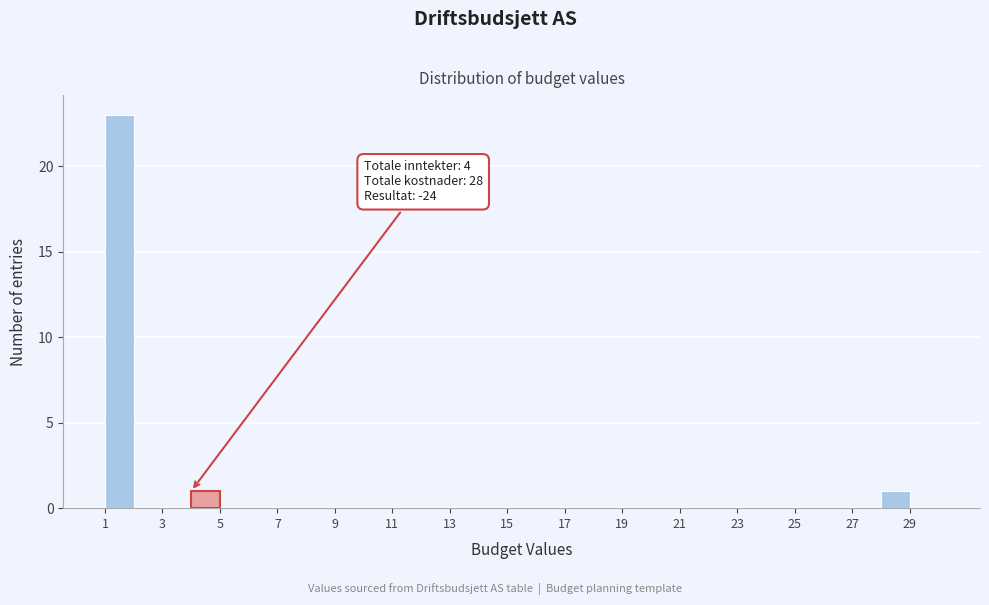

Over which range of the x-axis is the bar tallest?

1 to 2